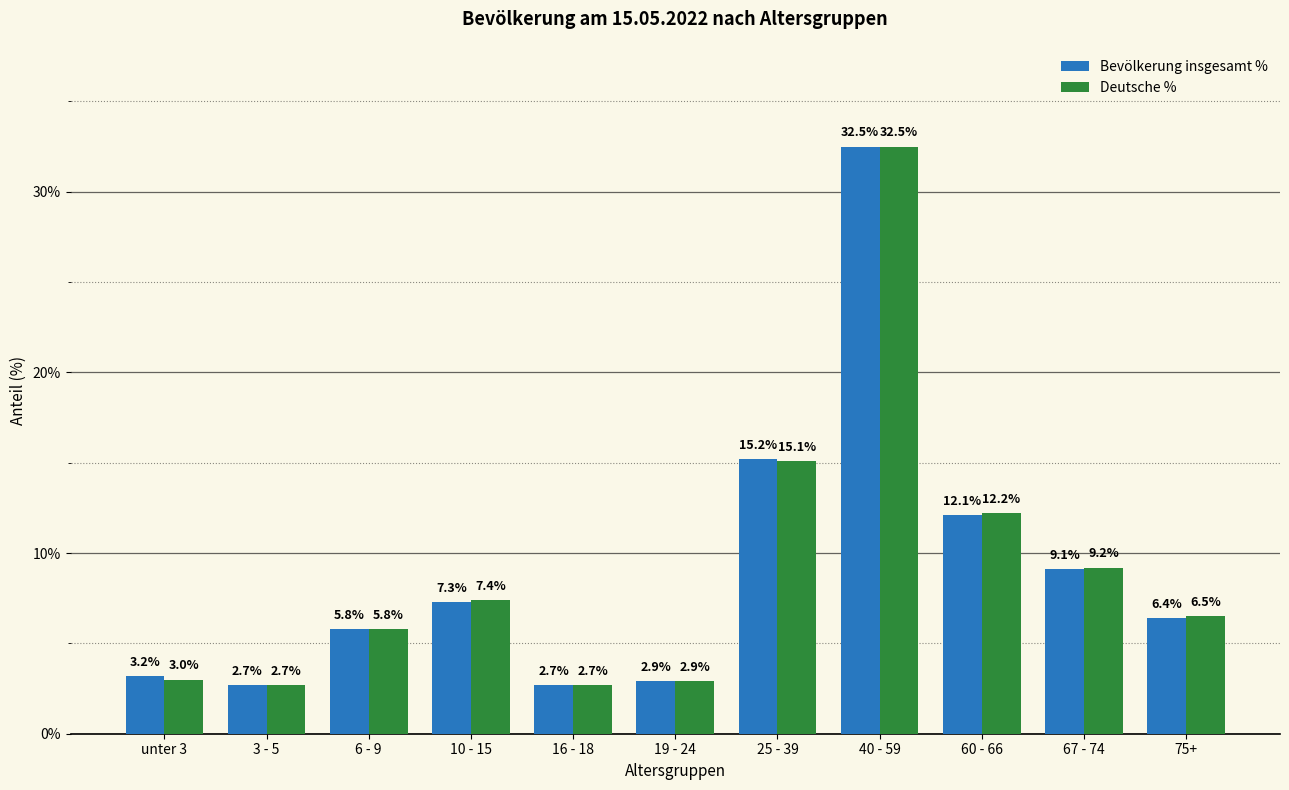

True or false: Deutsche % has a value of 7.4 at 10 - 15.

True